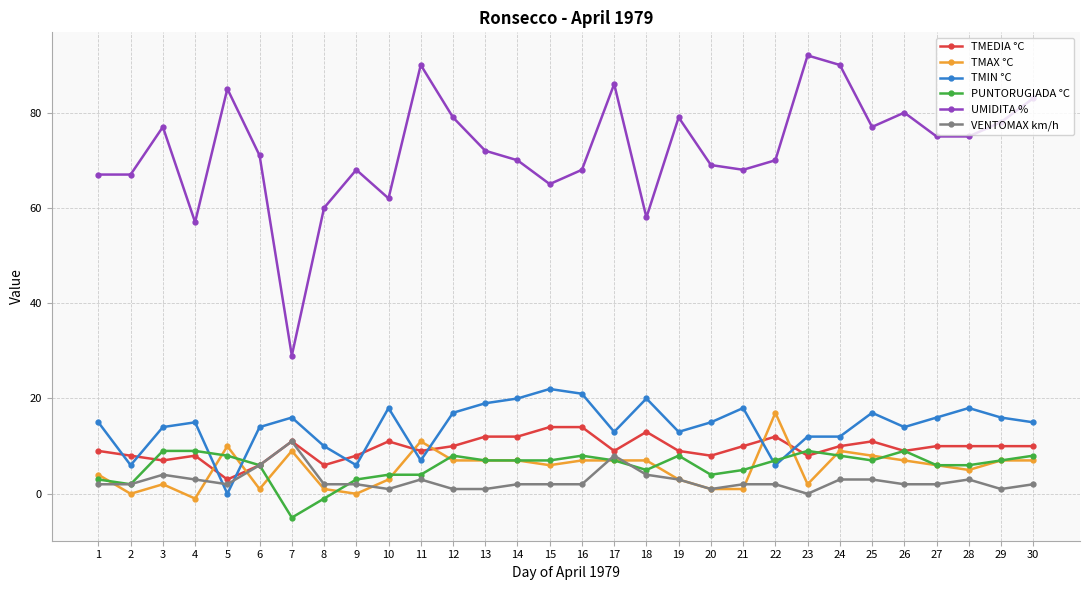

Count the number of data series in this chart.

6